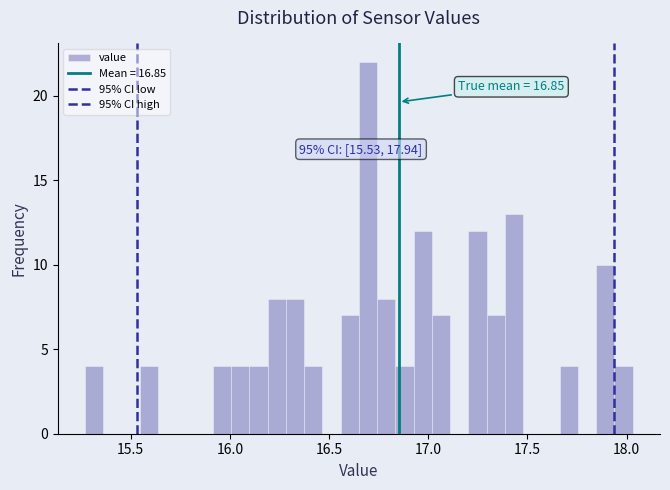

Read against the x-axis, roughly where is the centre of the tallest bar?

16.70